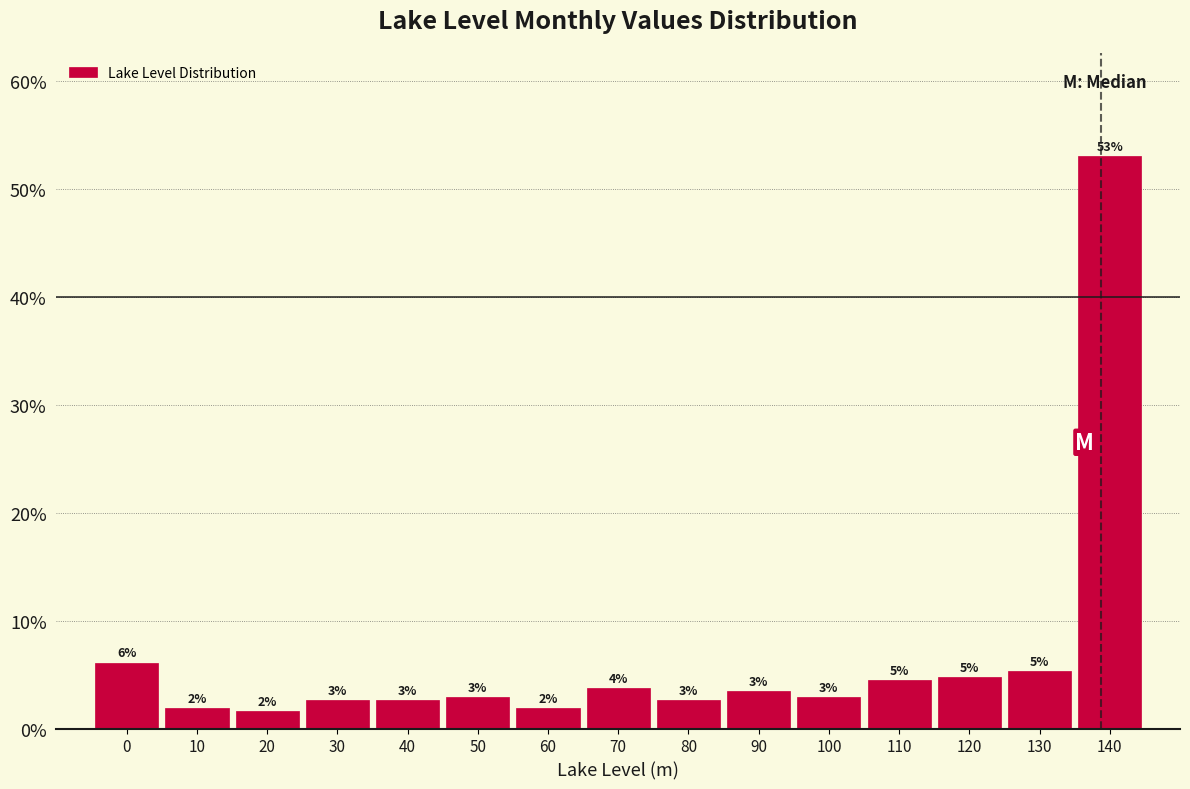

How many bars are there in total?

15